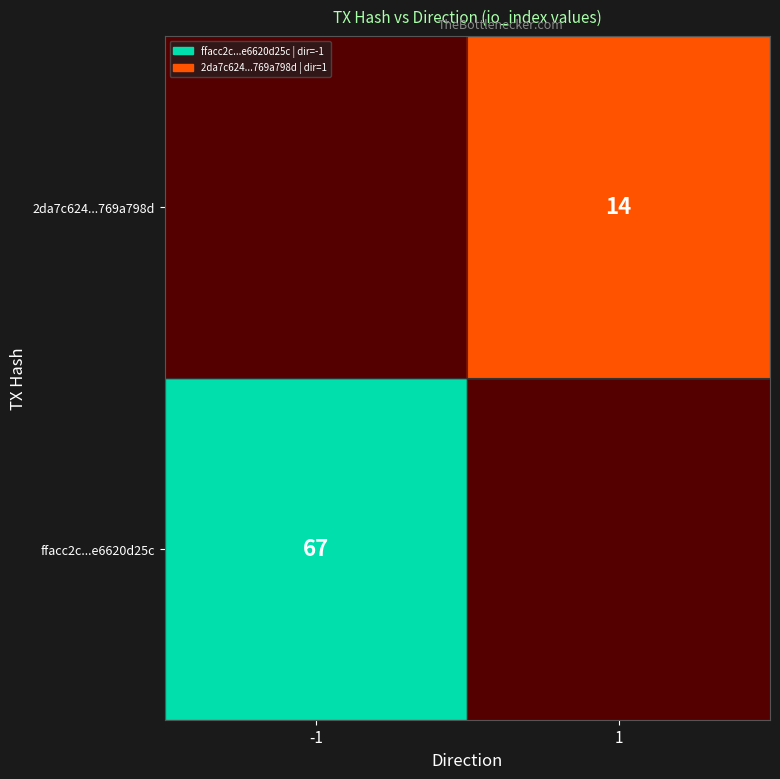

List the series in order of their overall mean, highest first.

ffacc2c41d0f6e5b755651b952f043e6620d25c, 2da7c624c5d4b714a73ff26436b9121769a798d